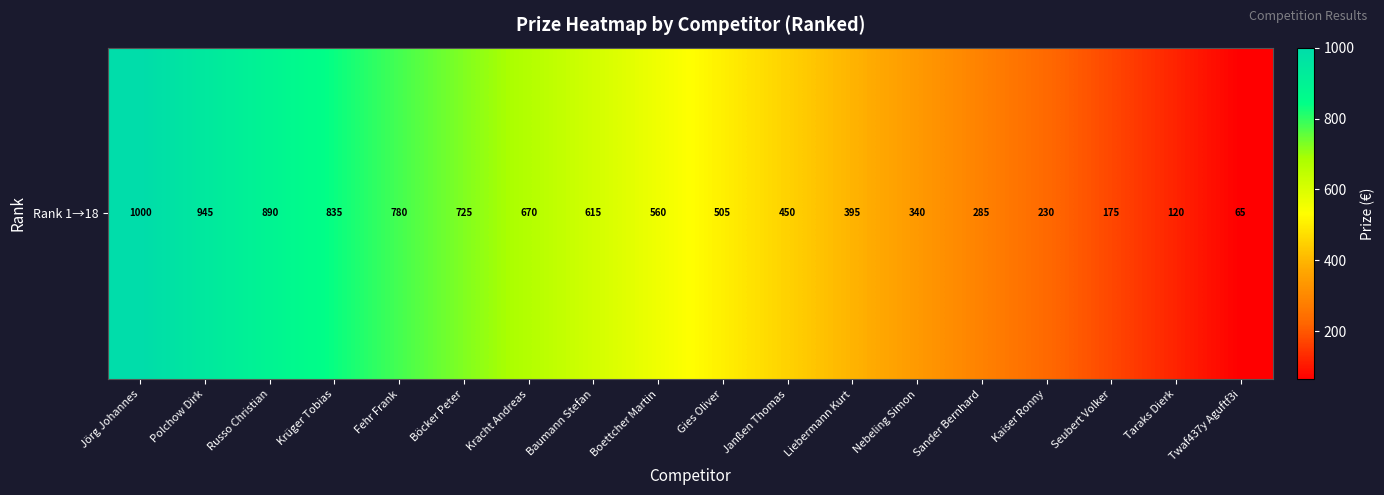

Reading left to right, transcribe all the data shown in this chart.

1000	945	890	835	780	725	670	615	560	505	450	395	340	285	230	175	120	65